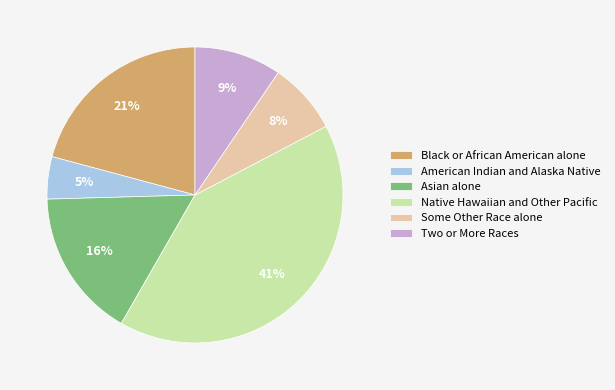

How many segments does this pie chart have?

6